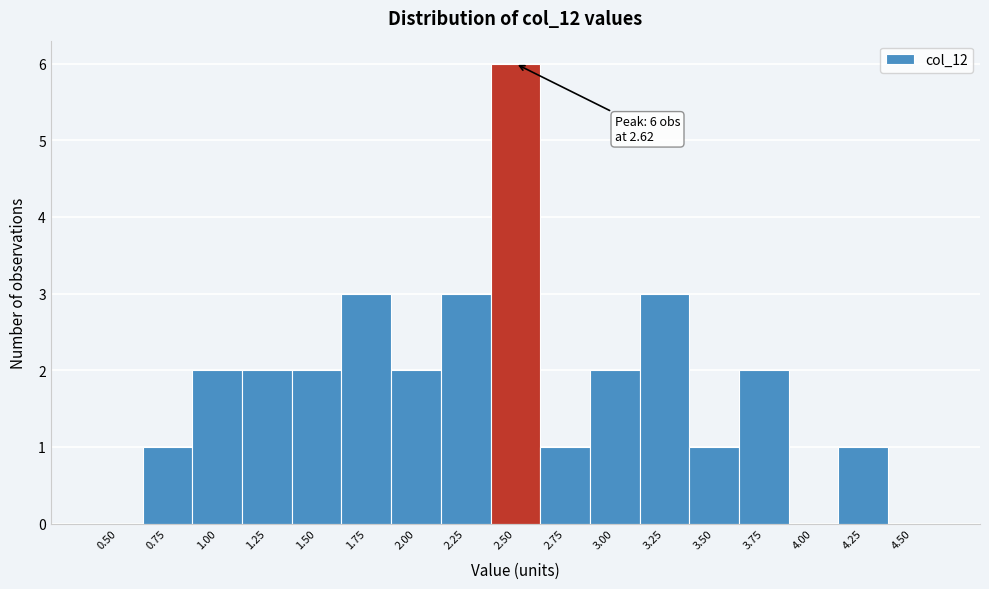

Reading left to right, transcribe all the data shown in this chart.

0.50=0	0.75=1	1.00=2	1.25=2	1.50=2	1.75=3	2.00=2	2.25=3	2.50=6	2.75=1	3.00=2	3.25=3	3.50=1	3.75=2	4.00=0	4.25=1	4.50=0